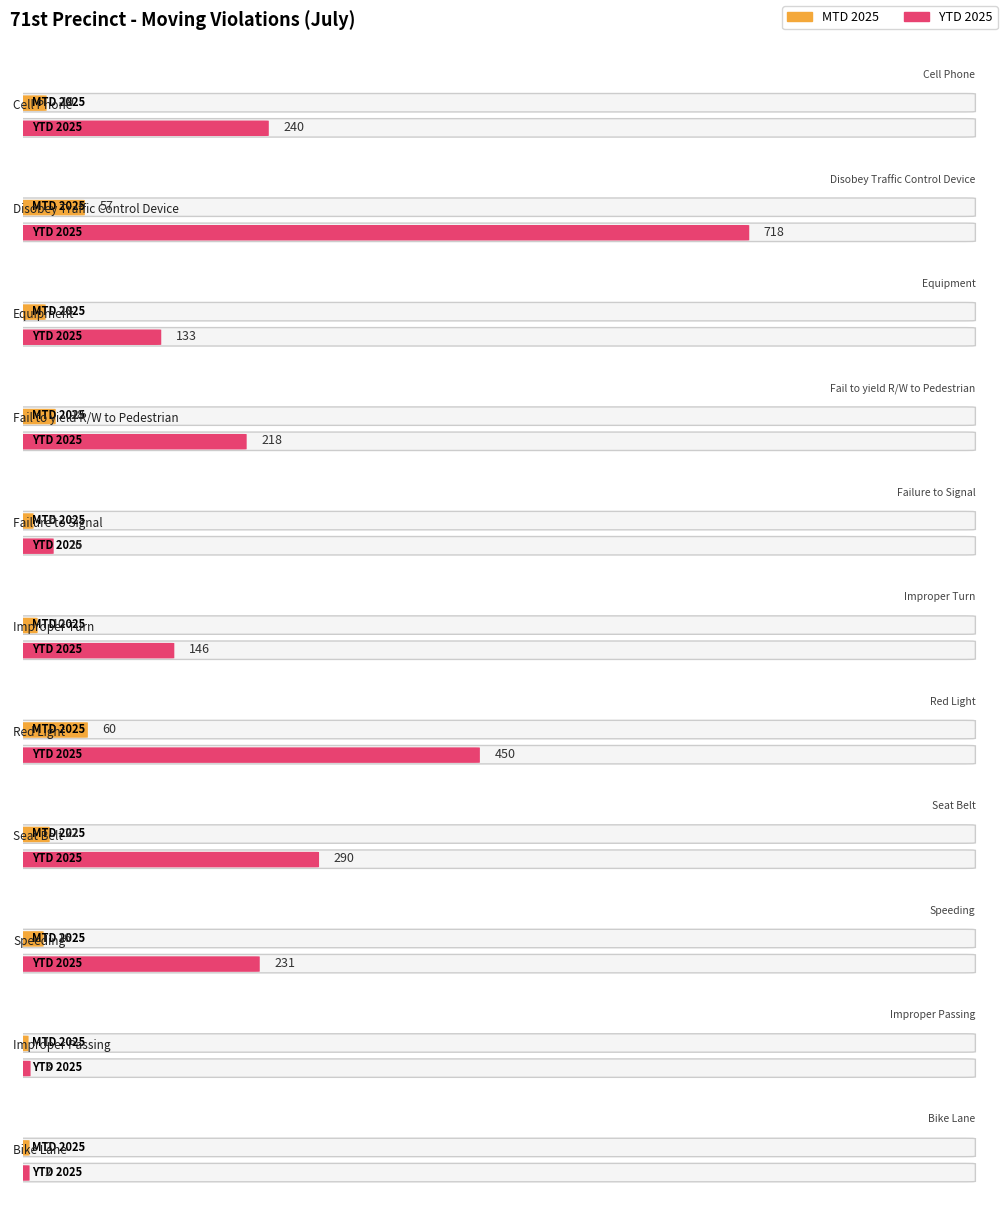

Where does the MTD 2025 series first go above 18?

Cell Phone